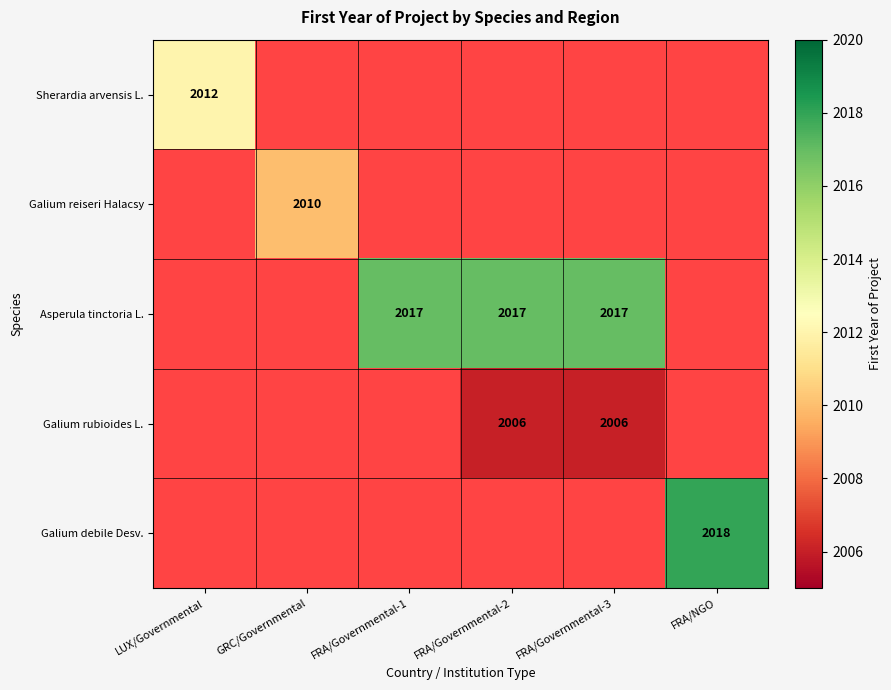

Rank the categories by Sherardia arvensis L. value from lowest to highest.

LUX/Governmental, GRC/Governmental, FRA/Governmental-1, FRA/Governmental-2, FRA/Governmental-3, FRA/NGO